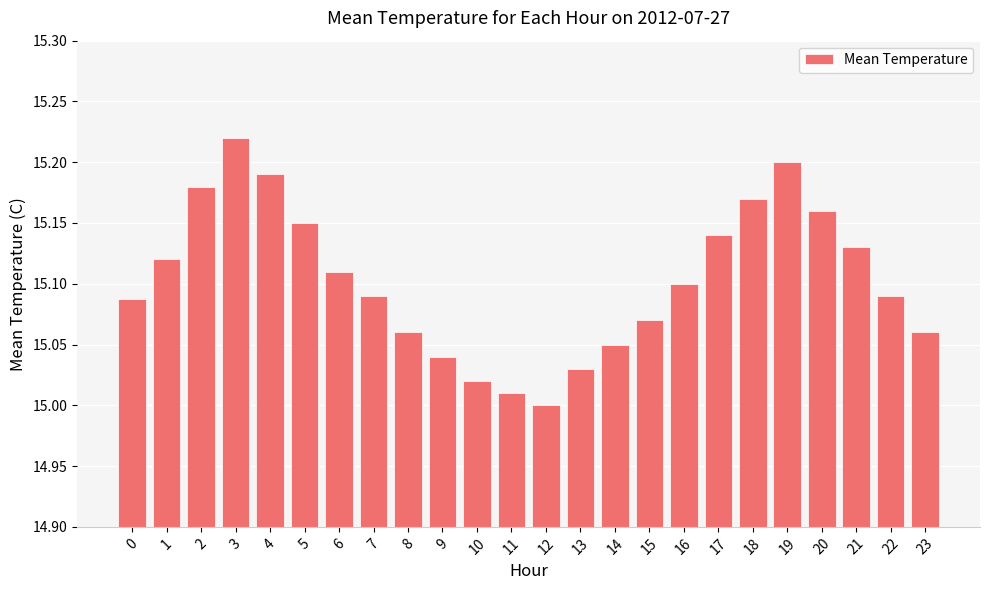

The value at 10 is 15.0. True or false?

True